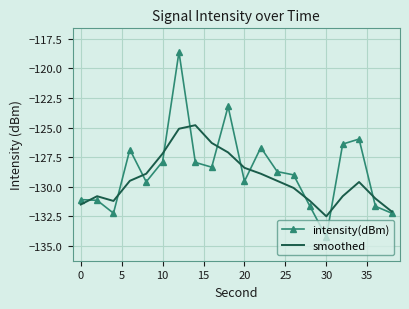

Which series has the largest range (max minus min)?

intensity(dBm)